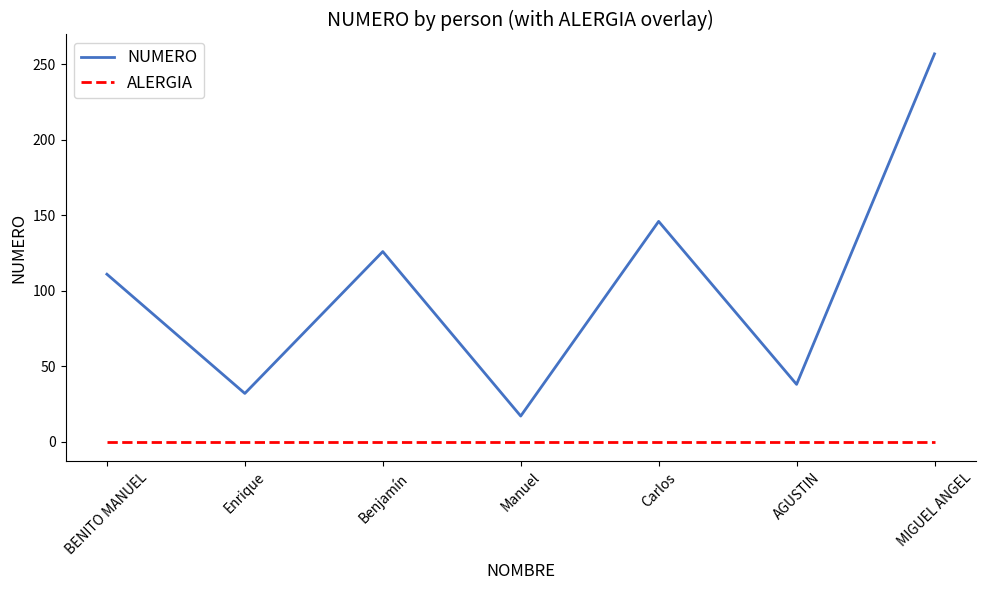

Reading left to right, transcribe all the data shown in this chart.

NUMERO: BENITO MANUEL=111	Enrique=32	Benjamín=126	Manuel=17	Carlos=146	AGUSTIN=38	MIGUEL ANGEL=257
ALERGIA: BENITO MANUEL=0	Enrique=0	Benjamín=0	Manuel=0	Carlos=0	AGUSTIN=0	MIGUEL ANGEL=0